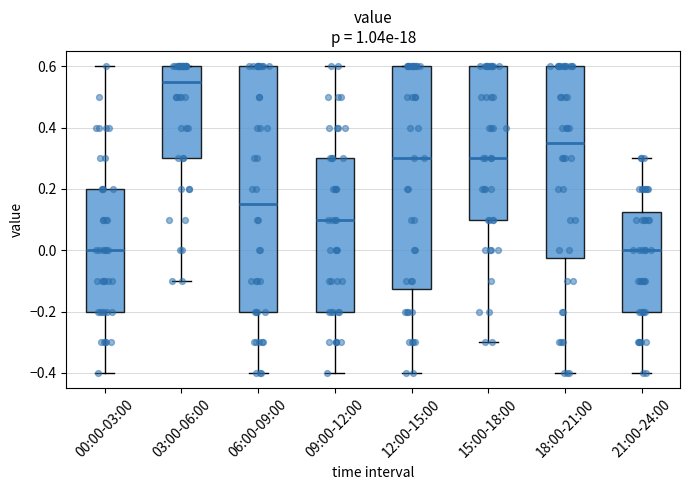

Where does the median line of the box for 09:00-12:00 sit on the y-axis? The values are not printed on the chart, so give them approximately, as read against the axis.

0.10